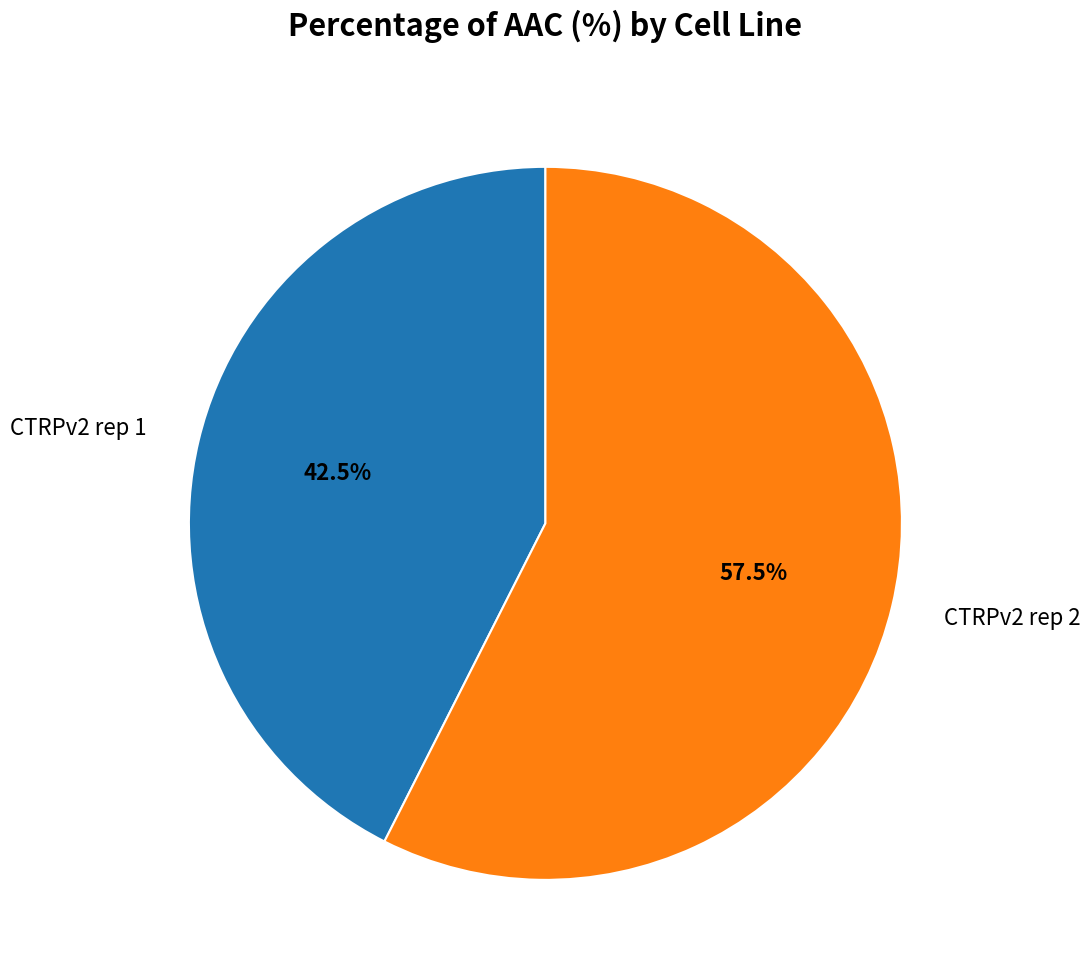

Approximately how many times larger is the value at CTRPv2 rep 2 compared to CTRPv2 rep 1?

1.4